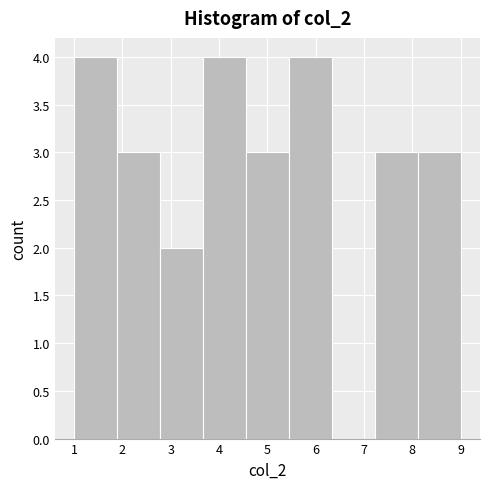

Reading left to right, list every bar in this chart as the range it spans on the x-axis followed by its height. Neither the bar edges nor the heights are printed on the chart, so give them approximately, as read against the axes.

1.0 to 1.9: 4
1.9 to 2.8: 3
2.8 to 3.7: 2
3.7 to 4.6: 4
4.6 to 5.4: 3
5.4 to 6.3: 4
6.3 to 7.2: 0
7.2 to 8.1: 3
8.1 to 9.0: 3